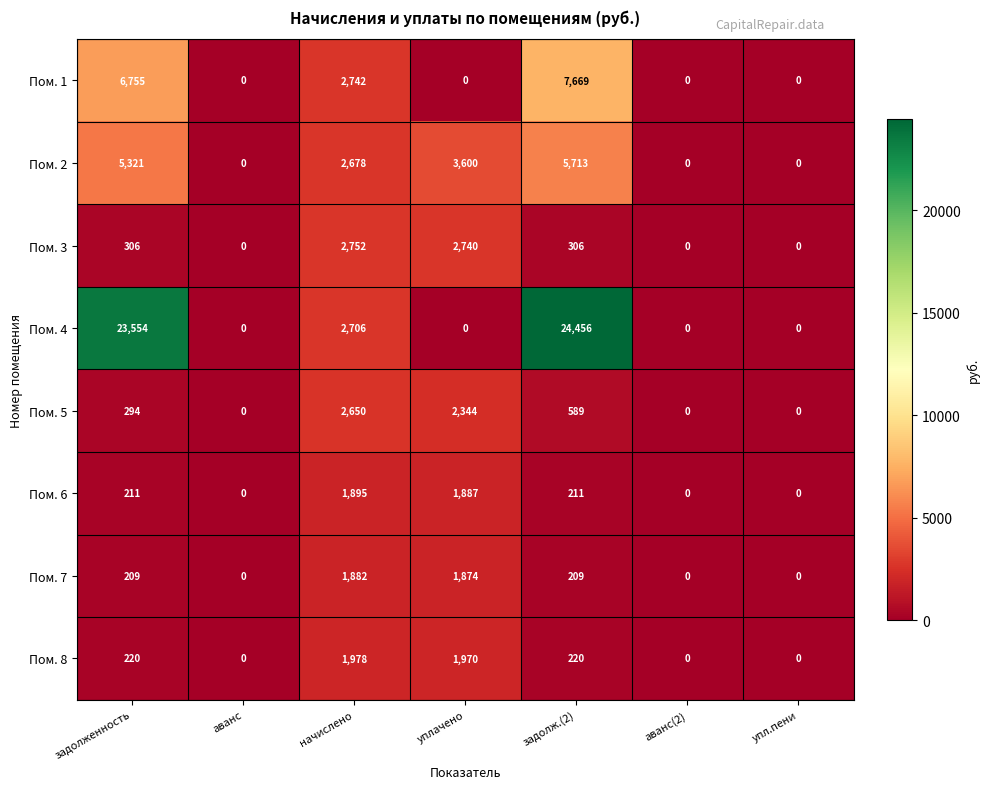

The Пом. 4 series shows -10093 at упл.пени. True or false?

False